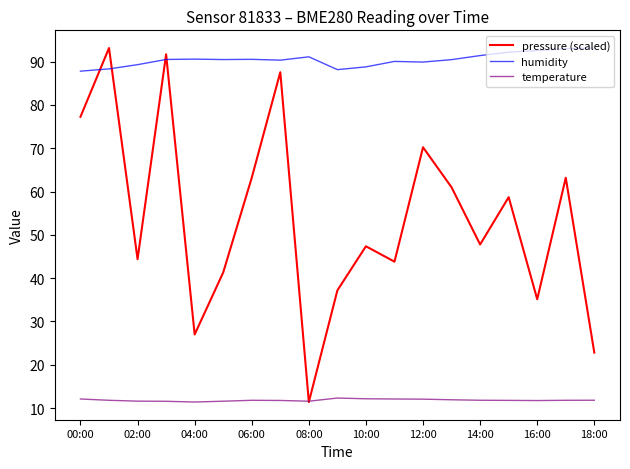

True or false: humidity and temperature intersect in this chart.

False